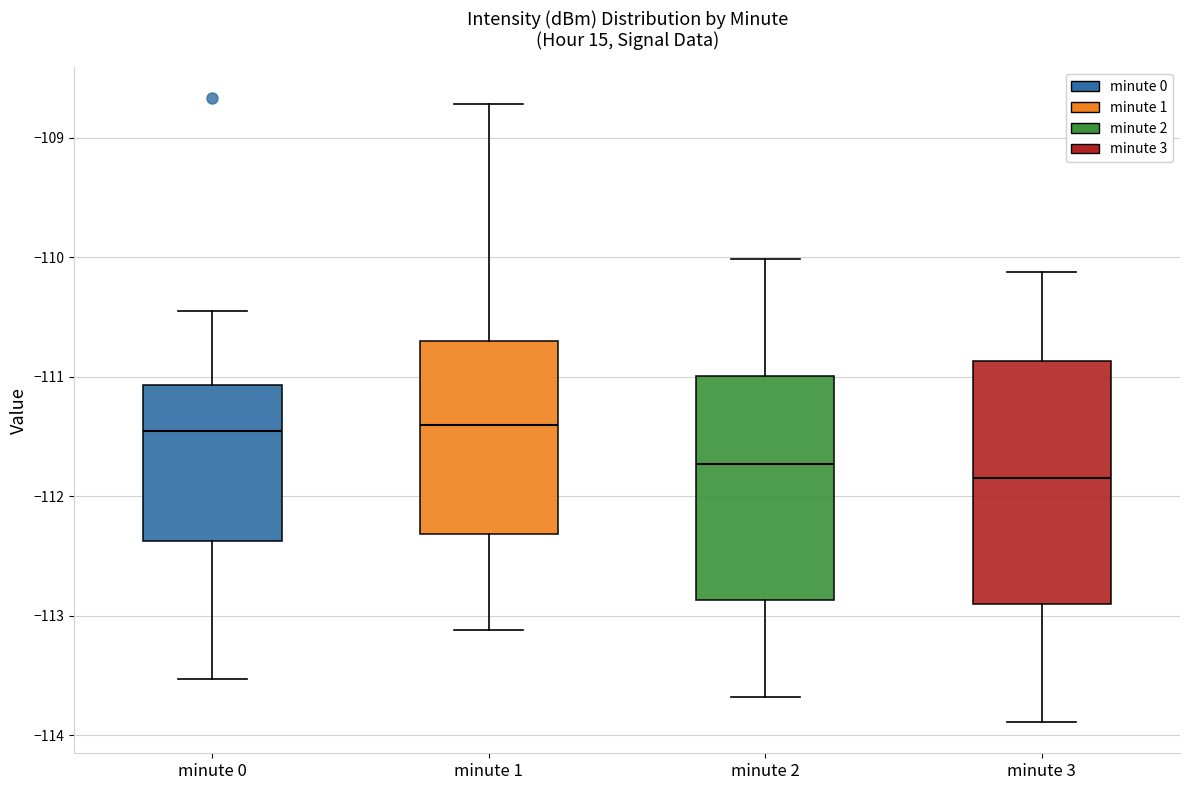

Reading left to right, transcribe this box plot: for each box, give where its median line is, the range the box spans, and where its two whiskers end, as read against the y-axis. The values are not printed on the chart, so give them approximately, as read against the axis.

minute 0: median -111.5, box -112.4 to -111.1, whiskers -113.5 to -110.4
minute 1: median -111.4, box -112.3 to -110.7, whiskers -113.1 to -108.7
minute 2: median -111.7, box -112.9 to -111.0, whiskers -113.7 to -110.0
minute 3: median -111.8, box -112.9 to -110.9, whiskers -113.9 to -110.1